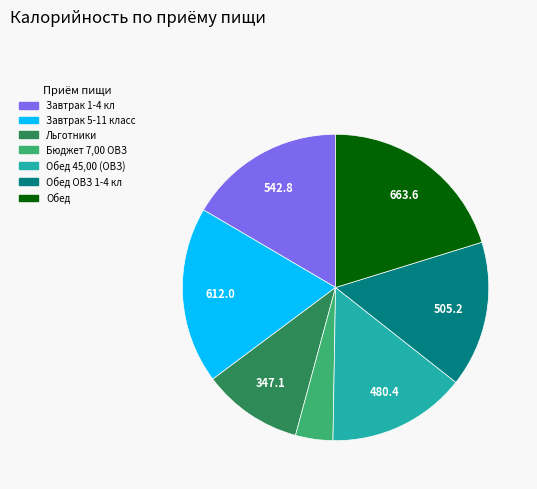

Is there any slice that represents more than half of the pie?

No